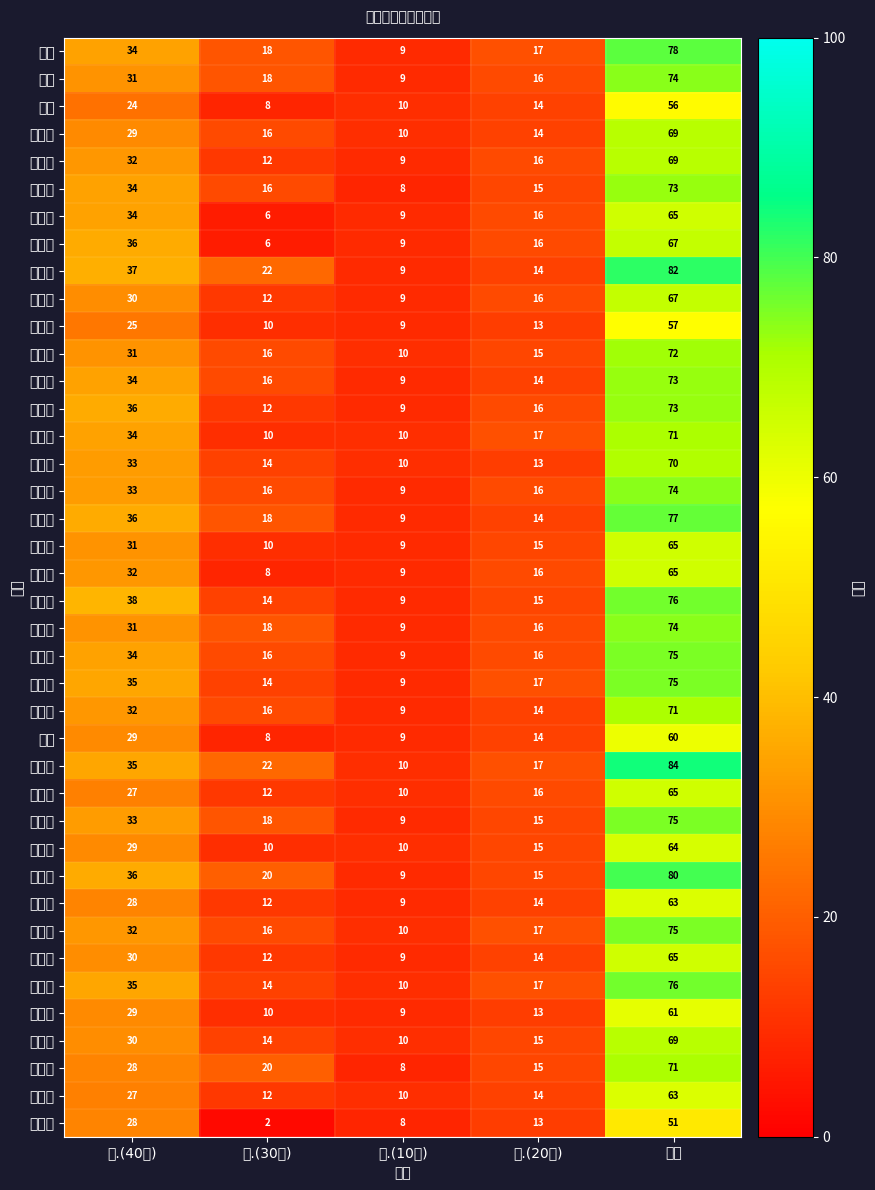

What is the difference between the highest and lowest values at 三.(10分)?

2